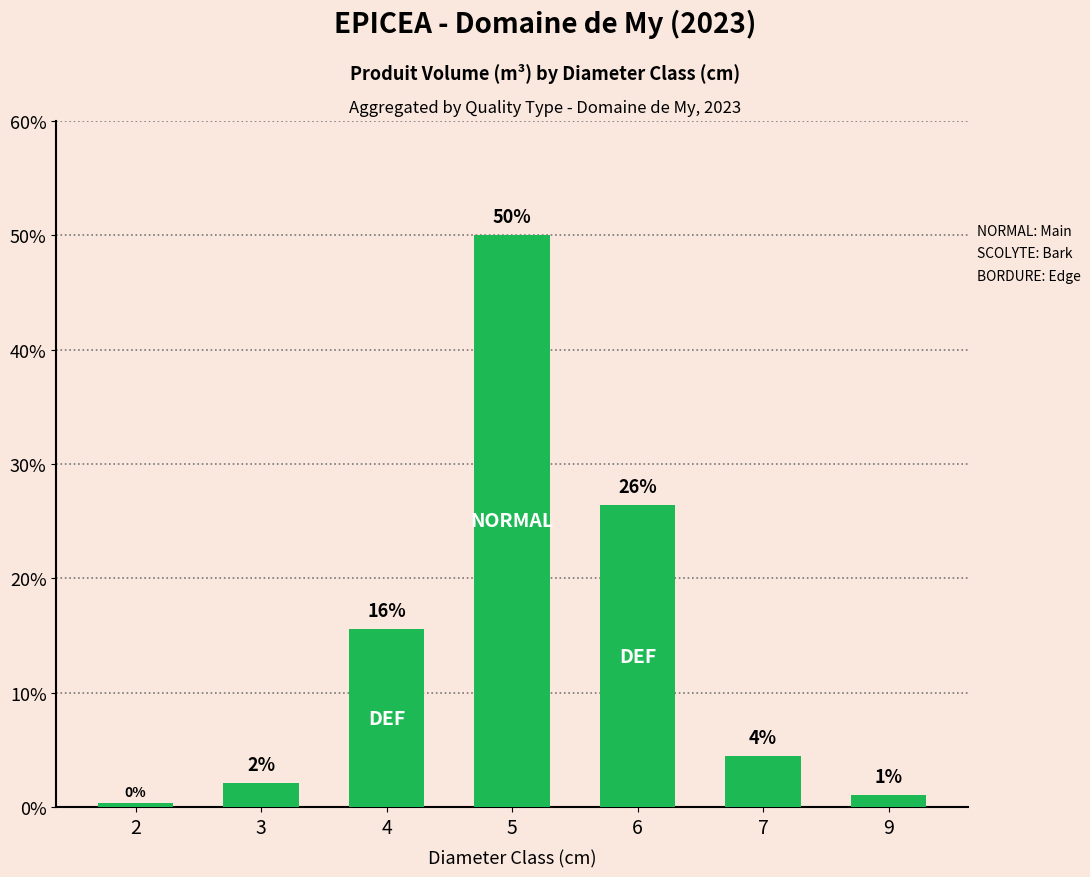

What is the value of the 1st bar from the left?

0.4